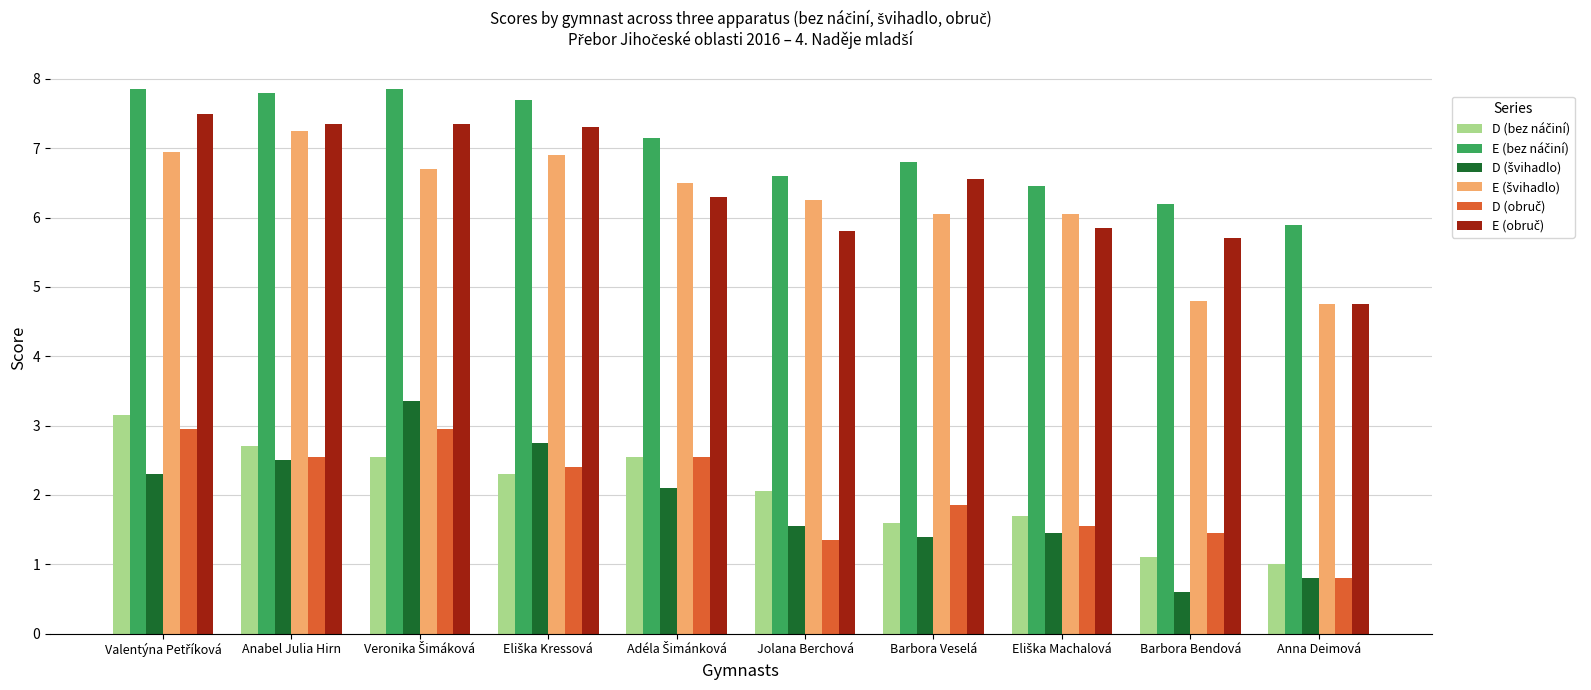

How many bars are there in total?

60